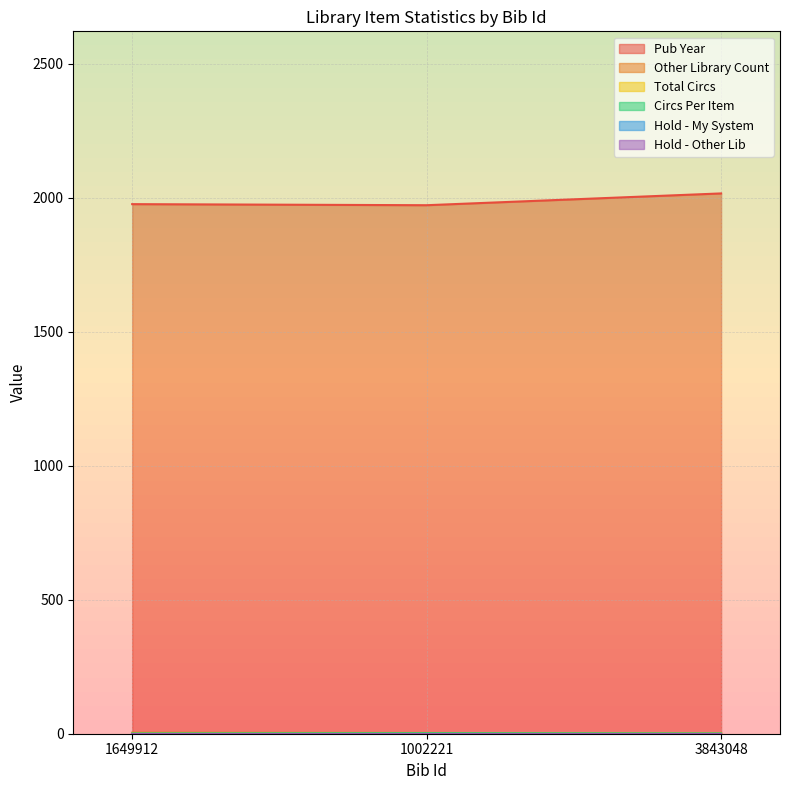

What is the value of the Circs Per Item point at the 1st from the left?

1